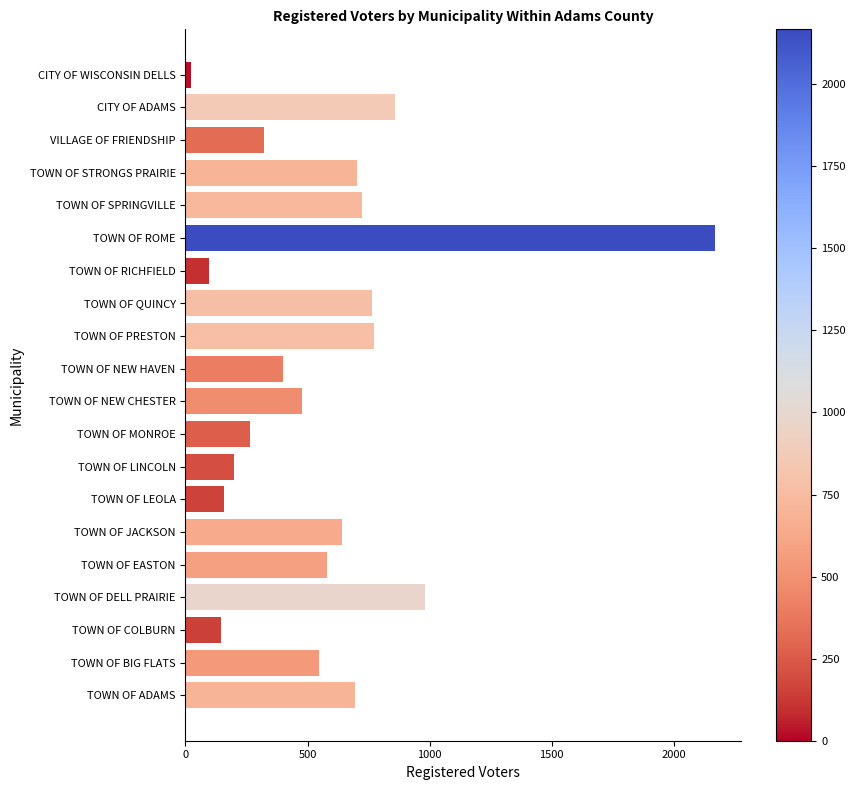

What is the change in value from TOWN OF BIG FLATS to TOWN OF MONROE?

-281